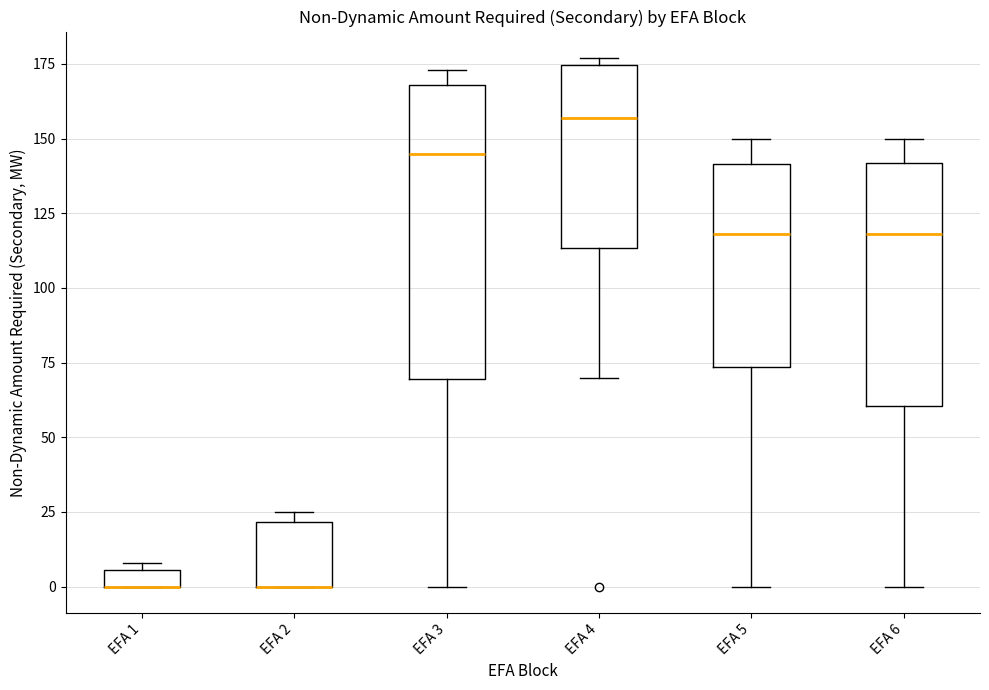

Where is the upper edge of the box for EFA 3 on the y-axis? The values are not printed on the chart, so give them approximately, as read against the axis.

170